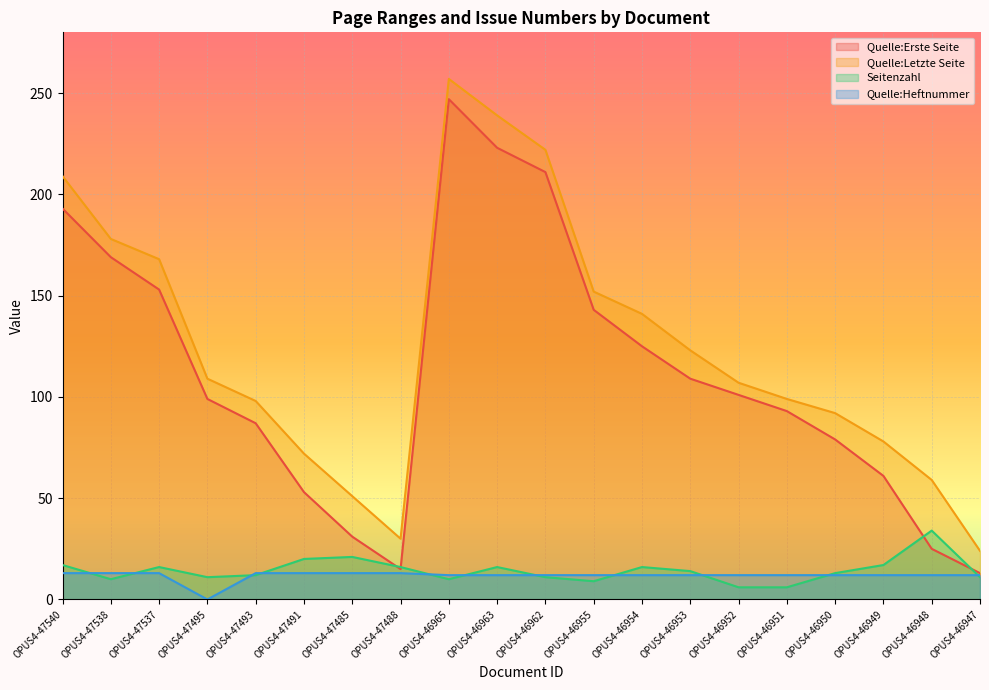

List the series in order of their peak value, lowest first.

Quelle:Heftnummer, Seitenzahl, Quelle:Erste Seite, Quelle:Letzte Seite